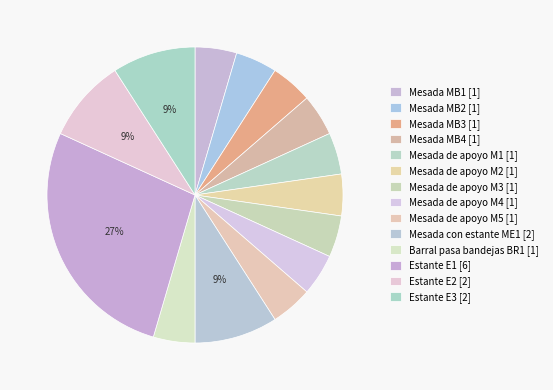

How many segments does this pie chart have?

14